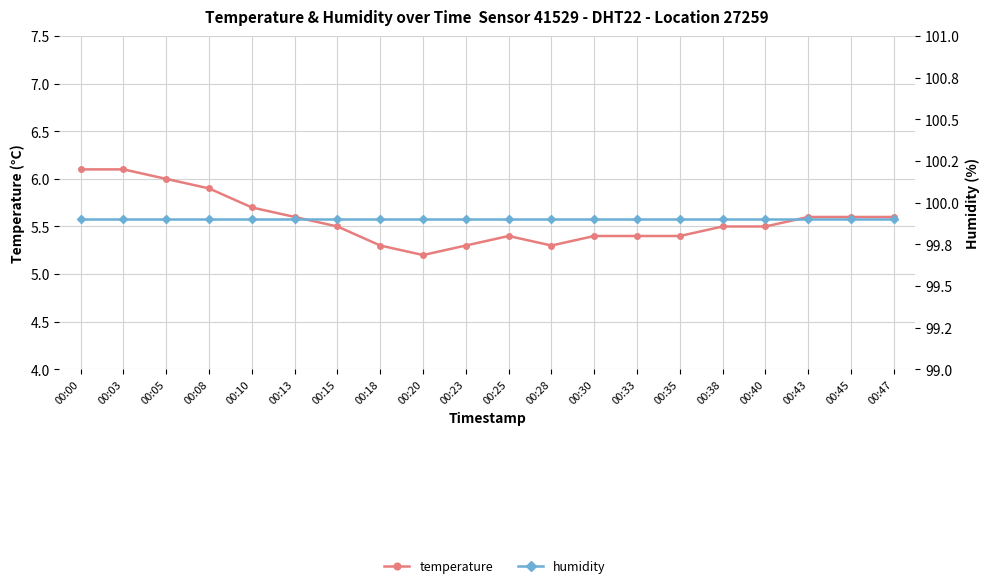

What is the sum of the temperature values at 00:30 and 00:20?

10.6